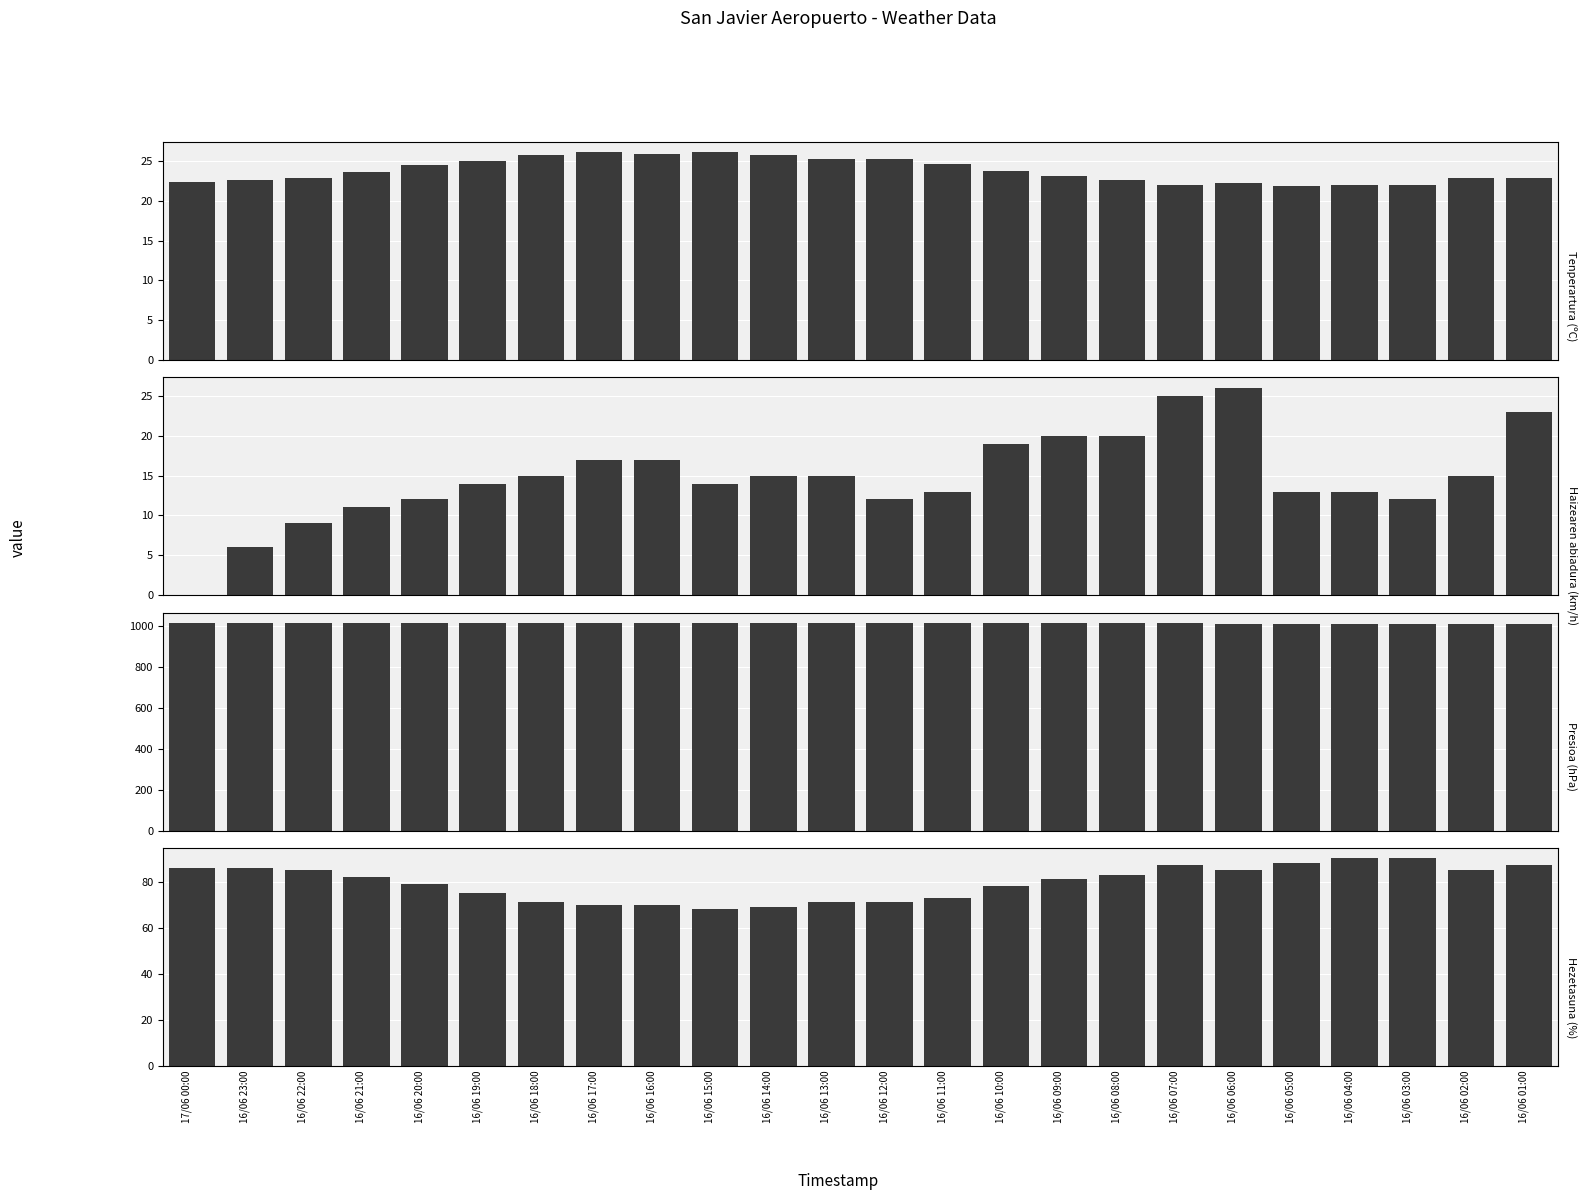

What is the difference between the highest and lowest values at 16/06 11:00?

1001.0